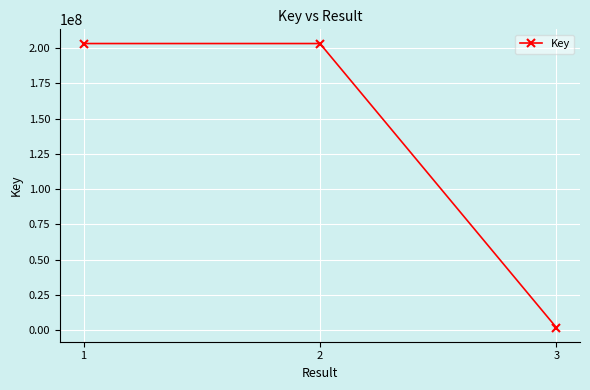

What is the smallest value displayed?

1904514